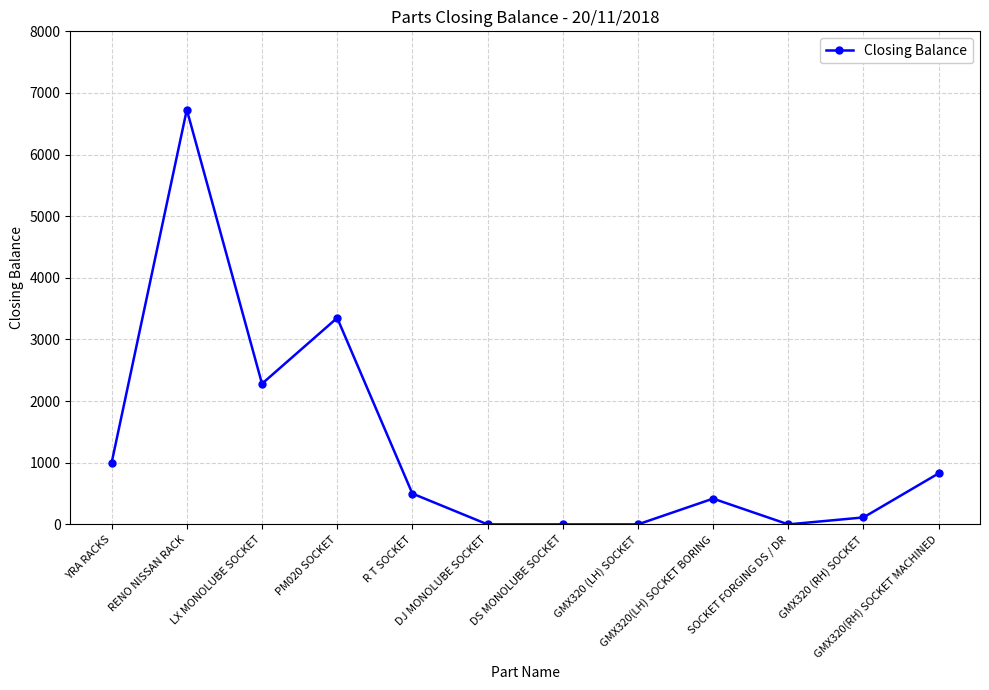

At which category does the chart reach its peak across all series?

RENO NISSAN RACK